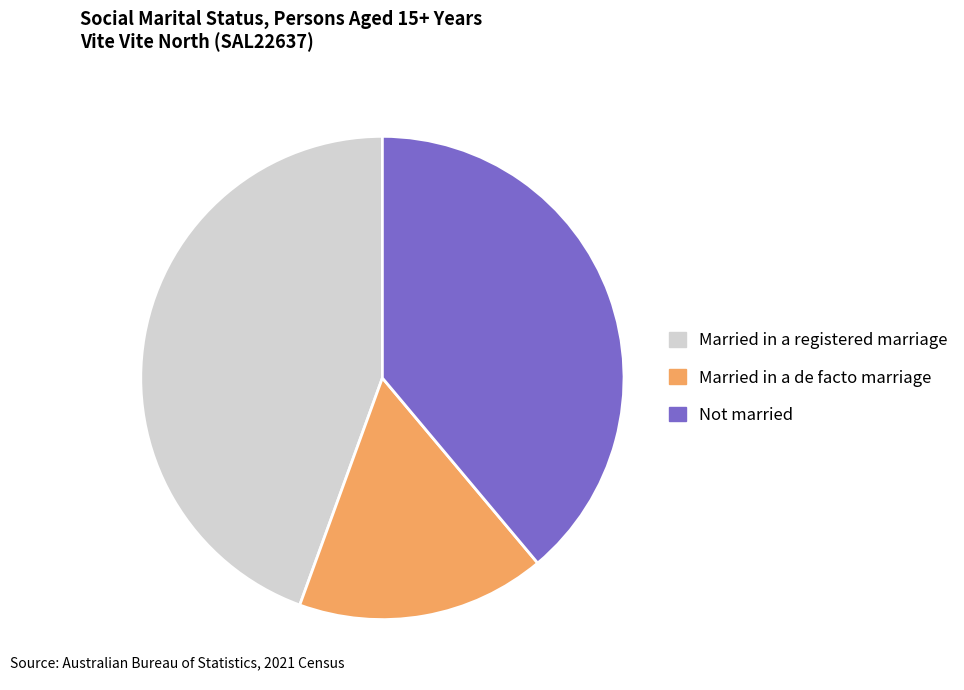

Which slice is the smallest?

Married in a de facto marriage